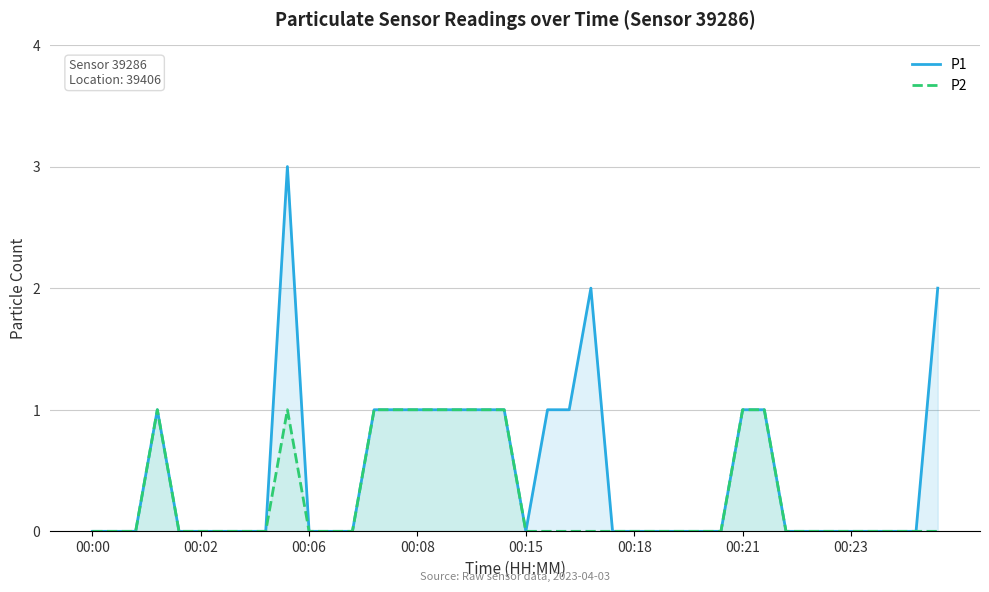

Reading right to left, list all the values displayed in this chart.

P1: 2	0	0	0	0	0	0	0	1	1	0	0	0	0	0	0	2	1	1	0	1	1	1	1	1	1	1	0	0	0	3	0	0	0	0	0	1	0	0	0
P2: 0	0	0	0	0	0	0	0	1	1	0	0	0	0	0	0	0	0	0	0	1	1	1	1	1	1	1	0	0	0	1	0	0	0	0	0	1	0	0	0